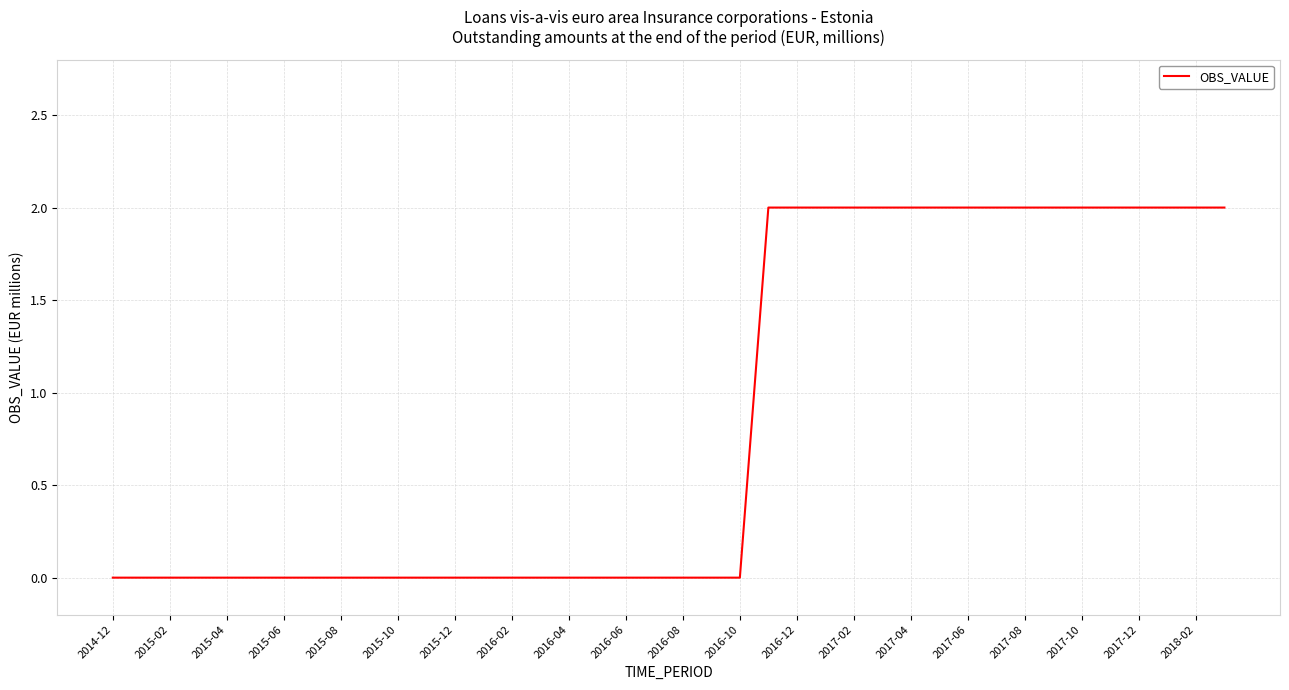

Does the chart have visible grid lines?

Yes